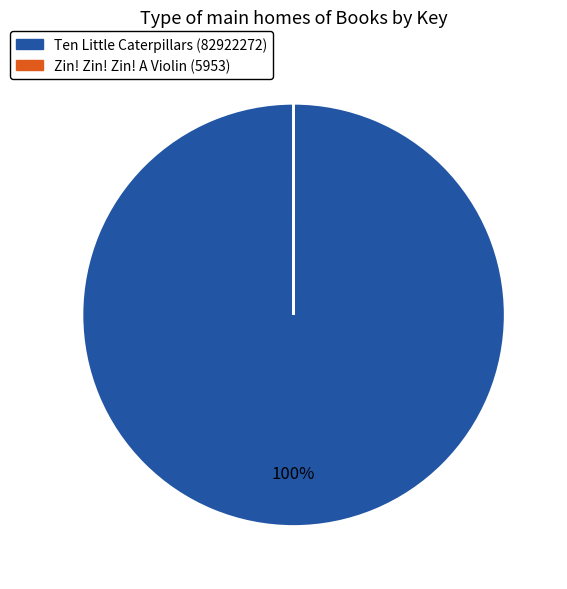

Which slice is the largest?

Ten Little Caterpillars (82922272)